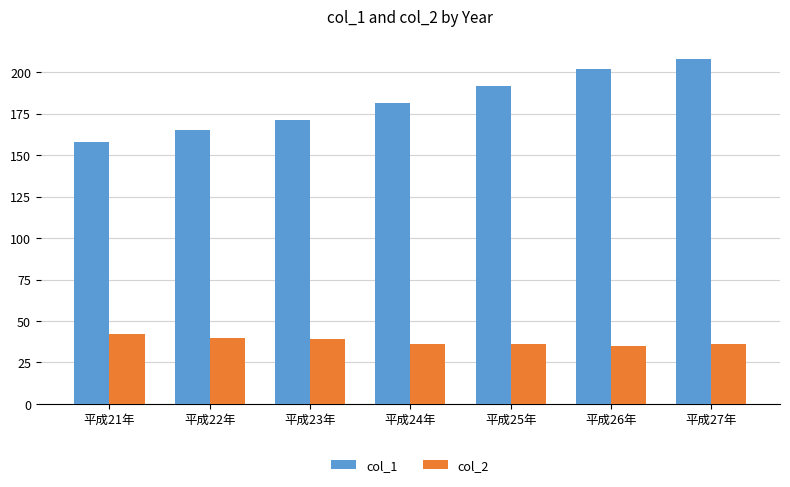

Read the col_2 value at 平成21年.

42.0